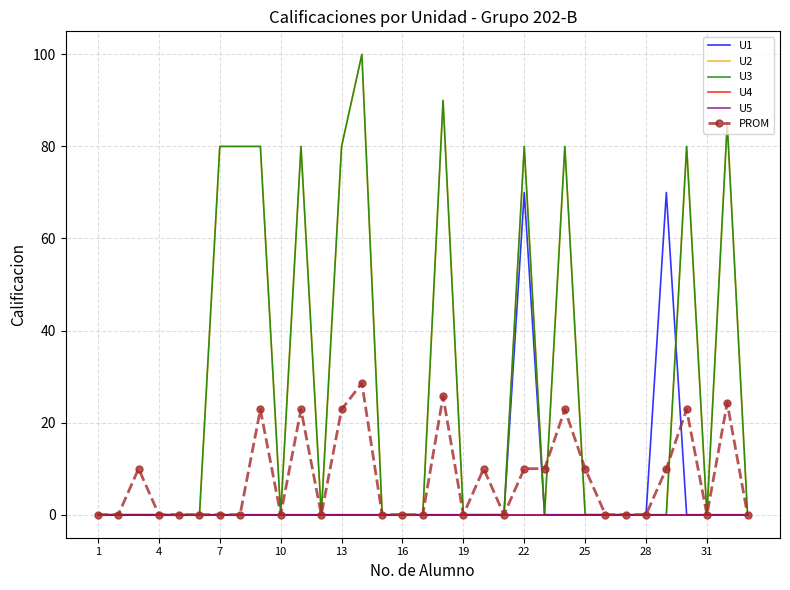

True or false: U5 has more than 2 points higher than both neighbors.

False